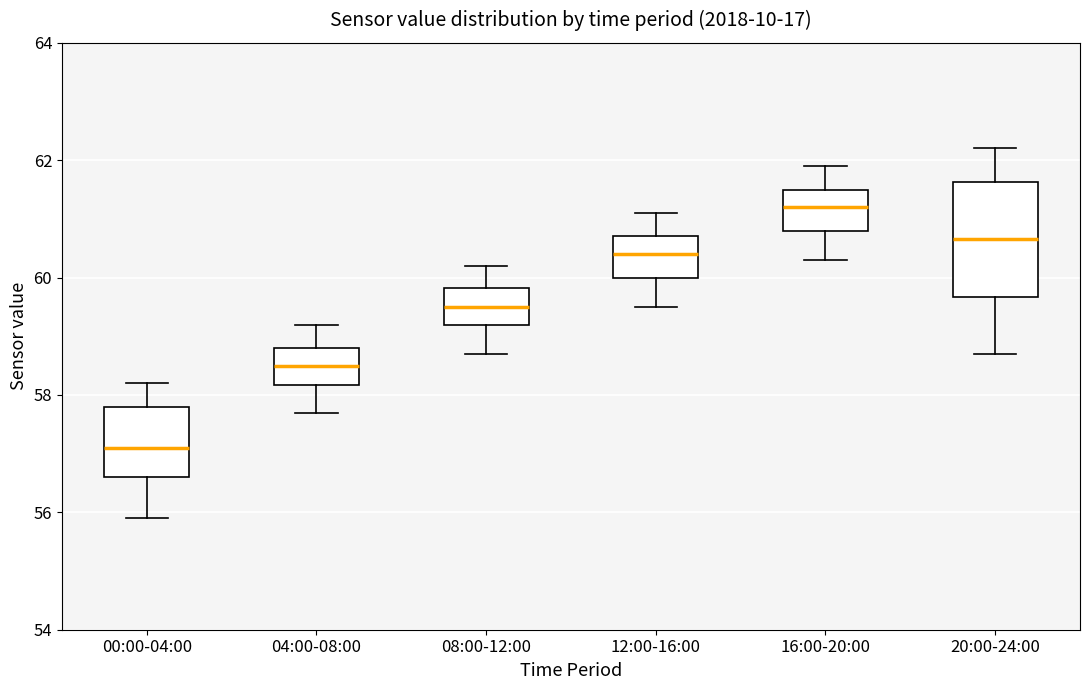

Which box has the highest median line?

16:00-20:00